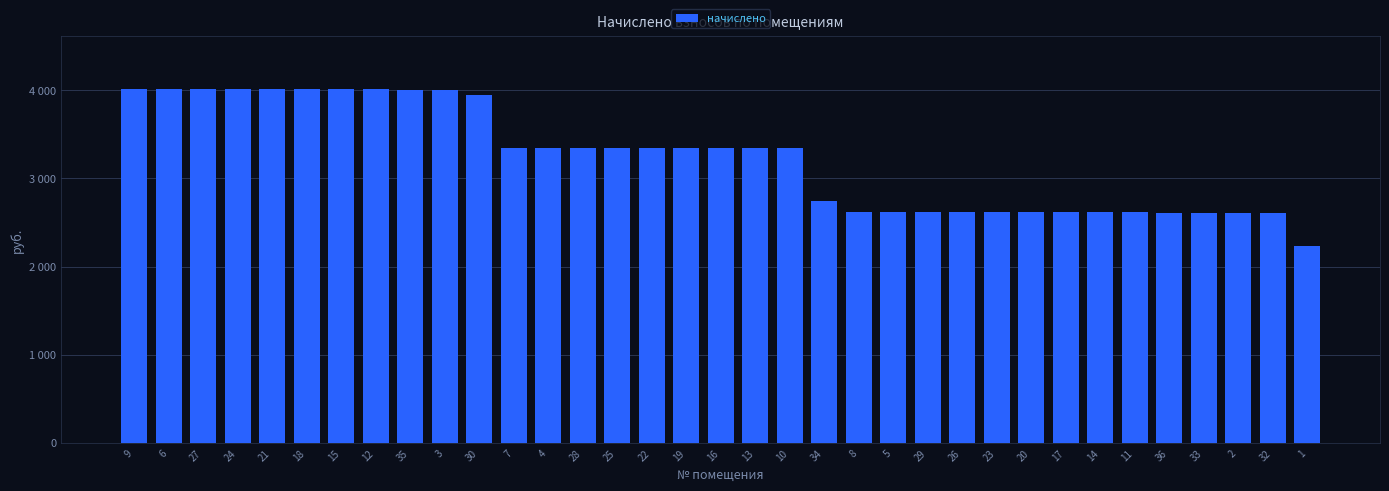

At which category does the chart reach its peak across all series?

9